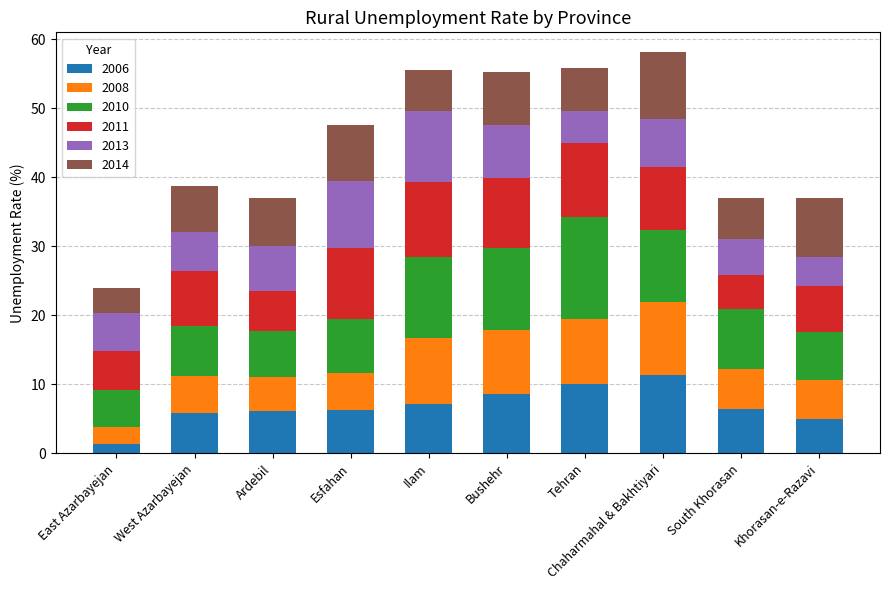

What is the minimum value for 2006?

1.3